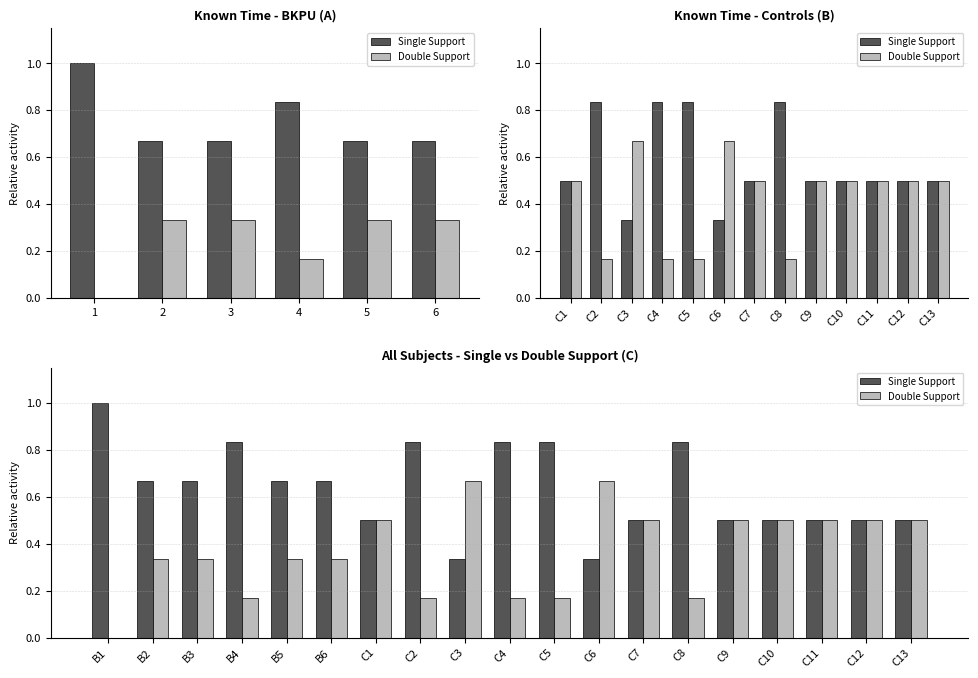

What are all the series names shown in the legend?

Single Support, Double Support